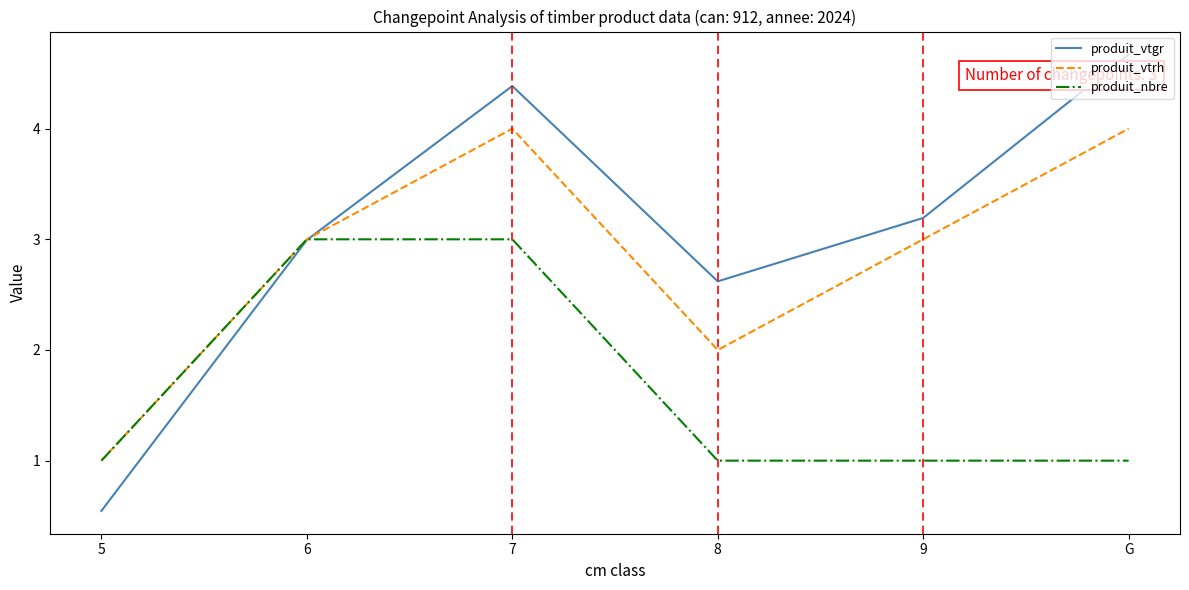

How many produit_vtrh values are between 2 and 4?

5